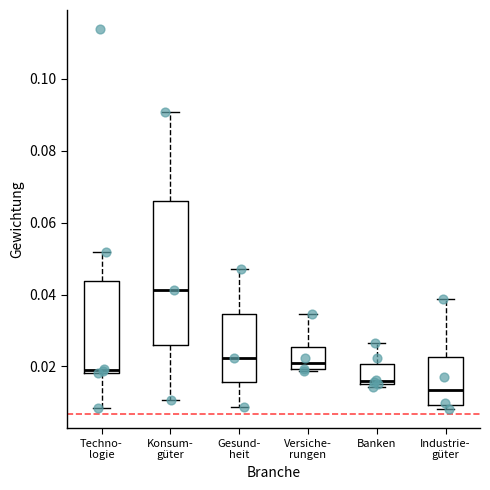

Comparing the boxes themselves (not the whiskers), which one is the tallest?

Konsum- güter